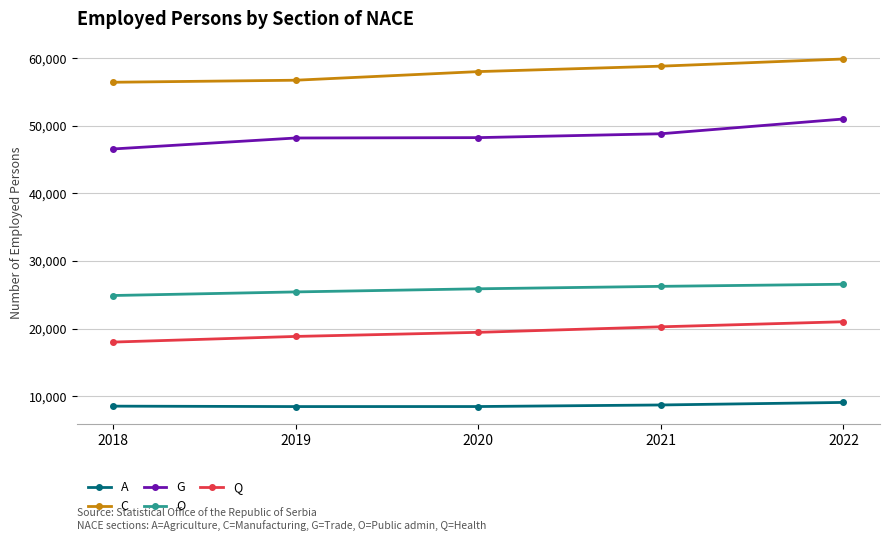

Is the value of Q at 2019 greater than the value of A at 2020?

Yes